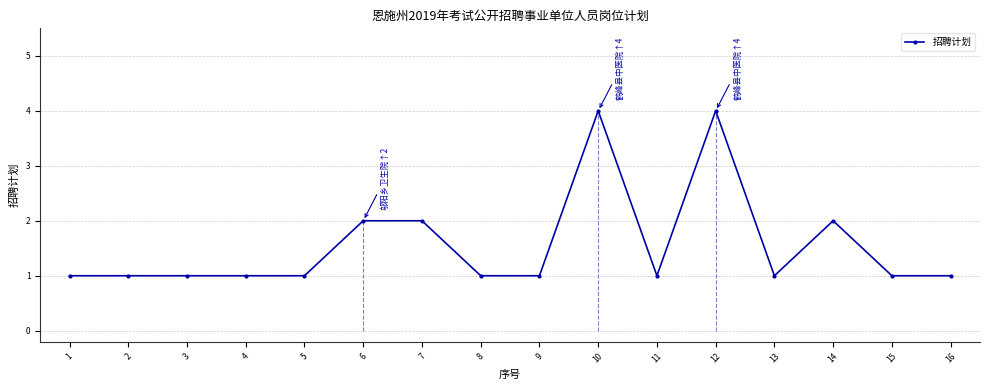

Rank the categories by value from lowest to highest.

1, 2, 3, 4, 5, 8, 9, 11, 13, 15, 16, 6, 7, 14, 10, 12